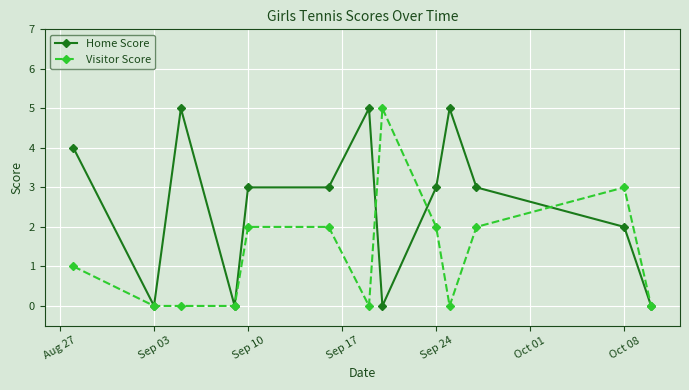

Which series has the largest total across all categories?

Home Score